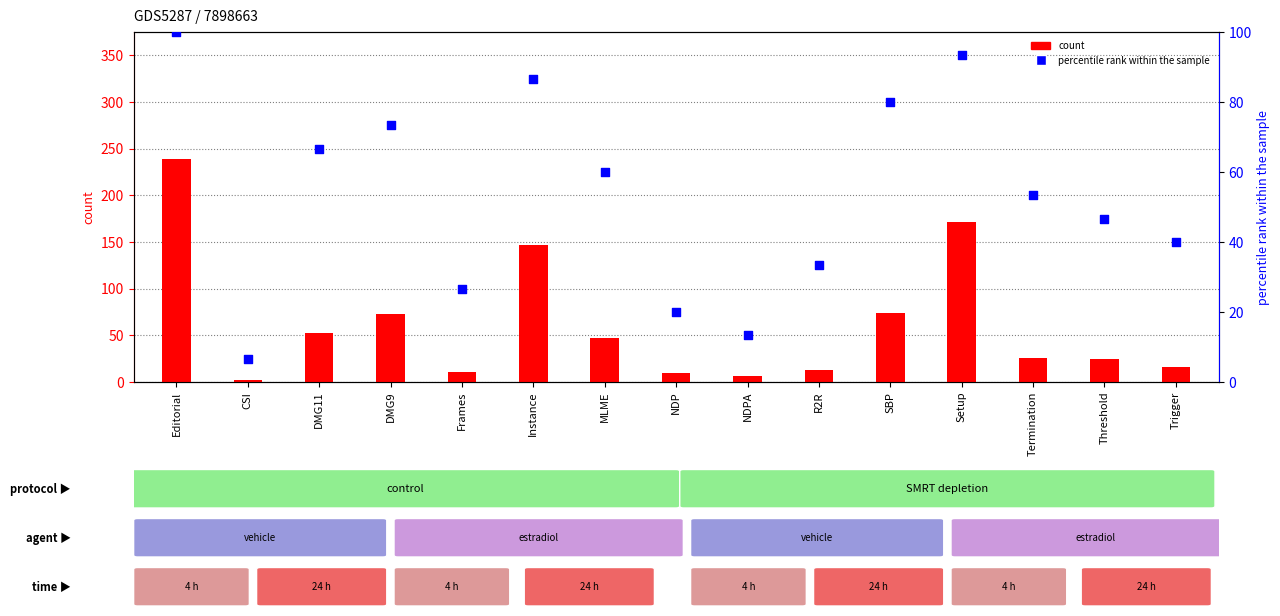

Which series reaches the maximum Y coordinate?

Submitted